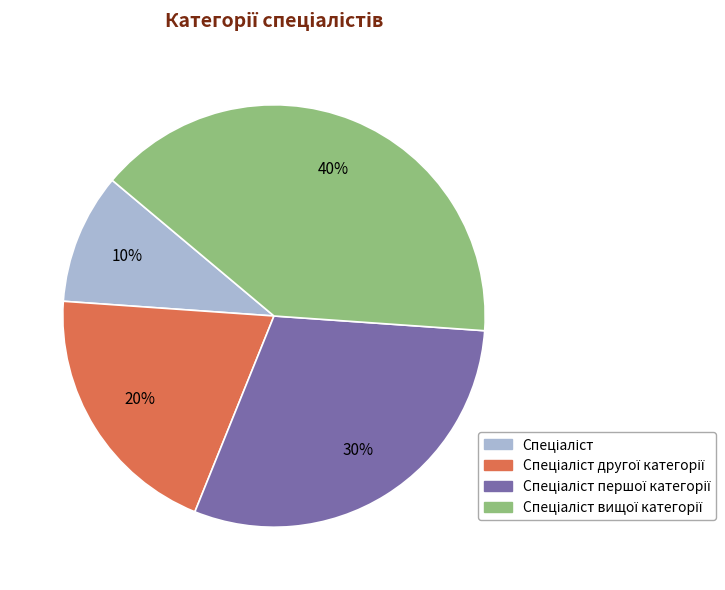

Does any single category account for the majority?

No